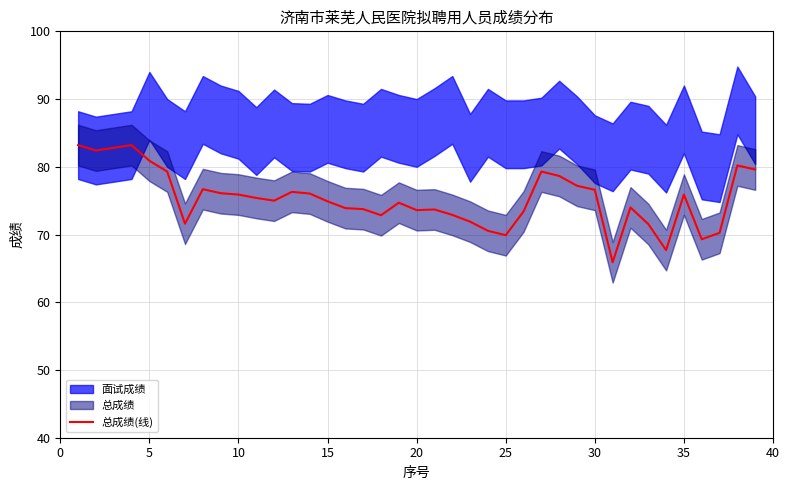

The 总成绩(线) series shows 76.6 at 30. True or false?

True